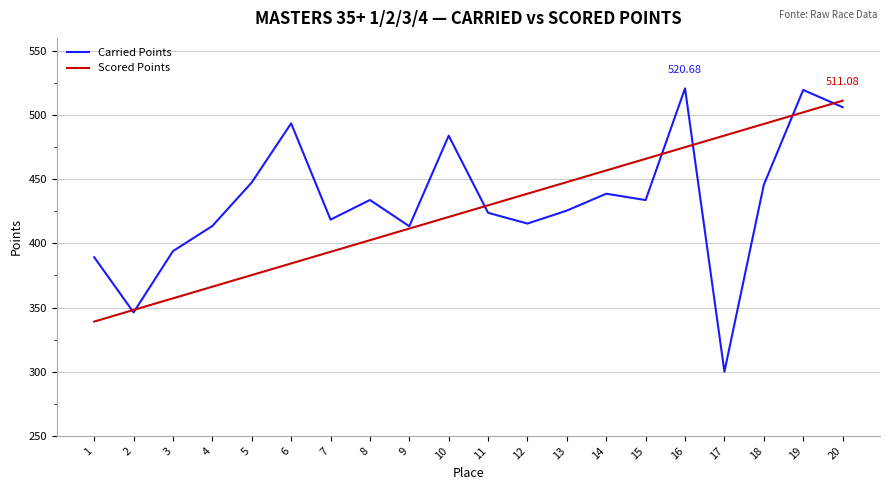

Rank the series at 18 from highest to lowest value.

Scored Points, Carried Points